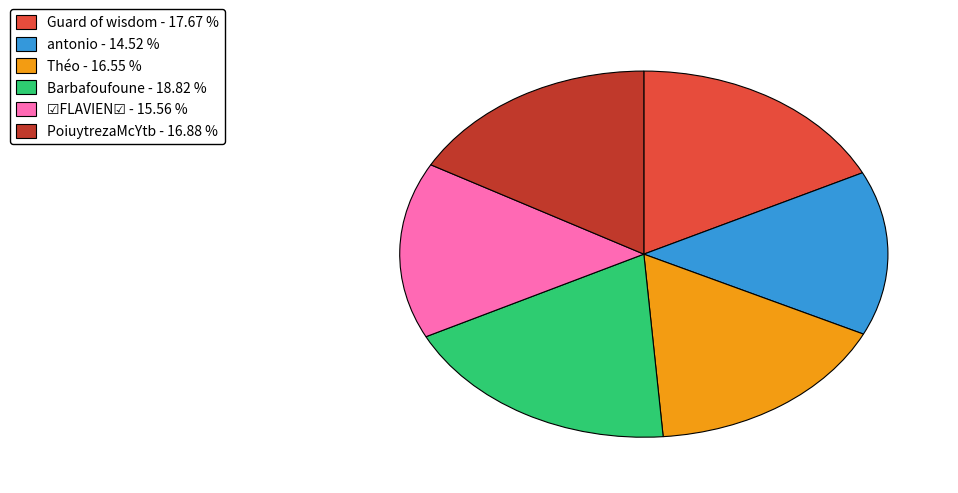

What is the ratio of the value at Théo to the value at antonio?

1.1